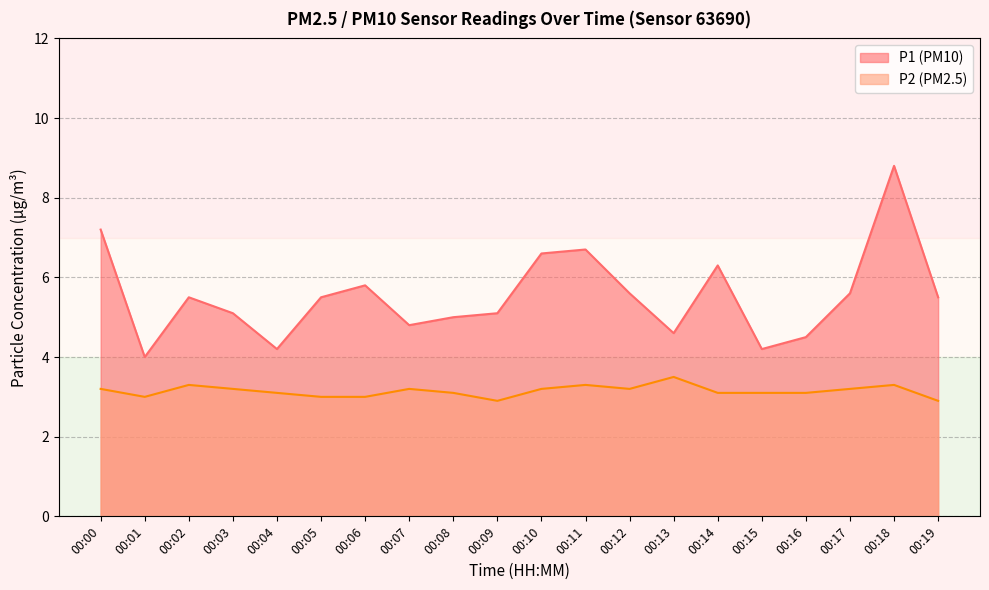

The value of P2 at 00:01 is 3.0. True or false?

True